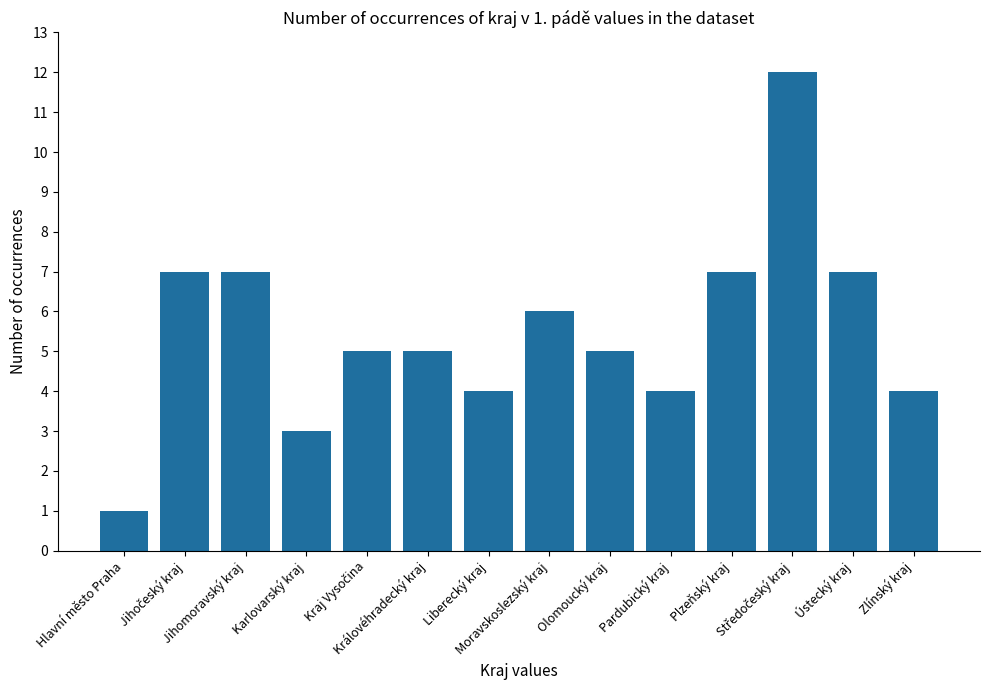

What is the change in value from Hlavní město Praha to Pardubický kraj?

+3